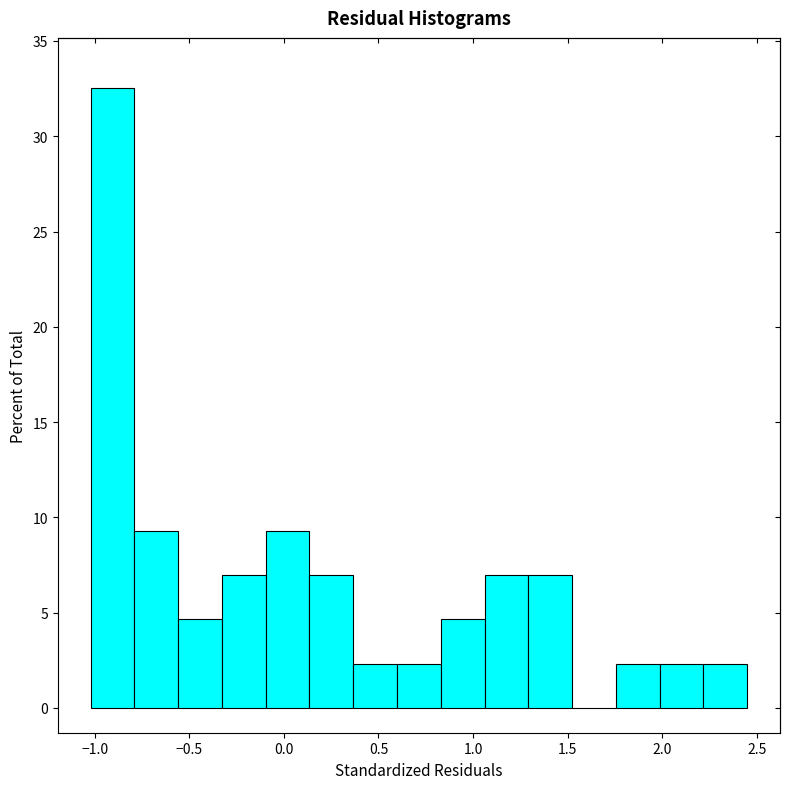

Reading left to right, transcribe this chart: for each bar, give the range it covers on the x-axis and its height. Neither the bar edges nor the heights are printed on the chart, so give them approximately, as read against the axes.

-1.00 to -0.80: 32.5
-0.80 to -0.55: 9.5
-0.55 to -0.35: 4.5
-0.35 to -0.10: 7.0
-0.10 to 0.15: 9.5
0.15 to 0.35: 7.0
0.35 to 0.60: 2.5
0.60 to 0.85: 2.5
0.85 to 1.05: 4.5
1.05 to 1.30: 7.0
1.30 to 1.50: 7.0
1.50 to 1.75: 0
1.75 to 2.00: 2.5
2.00 to 2.20: 2.5
2.20 to 2.45: 2.5